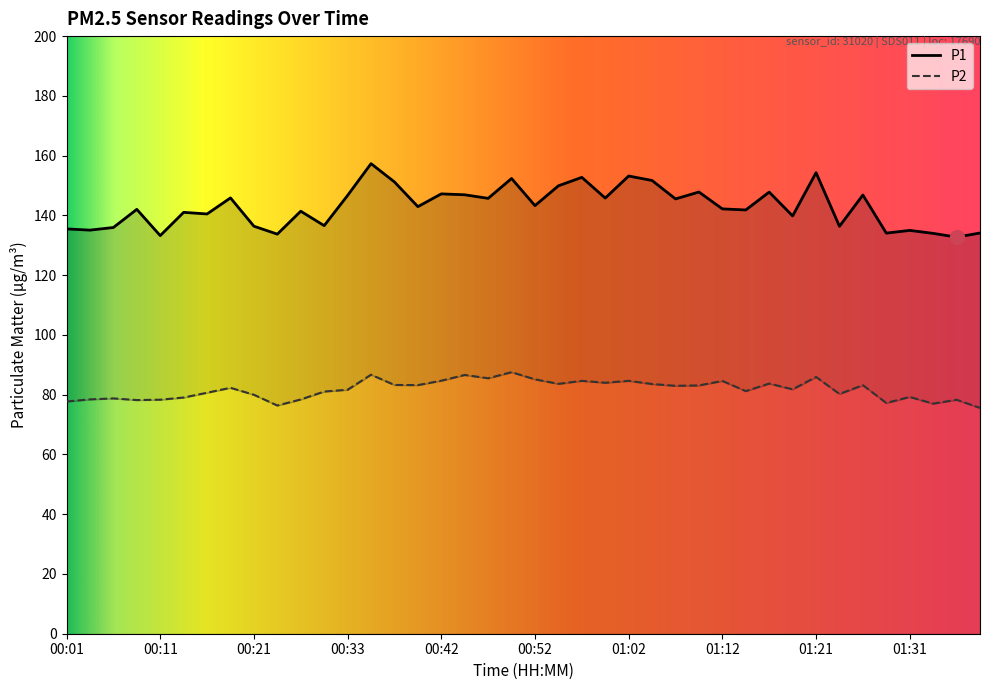

At how many categories does at least one series exceed 106?

40